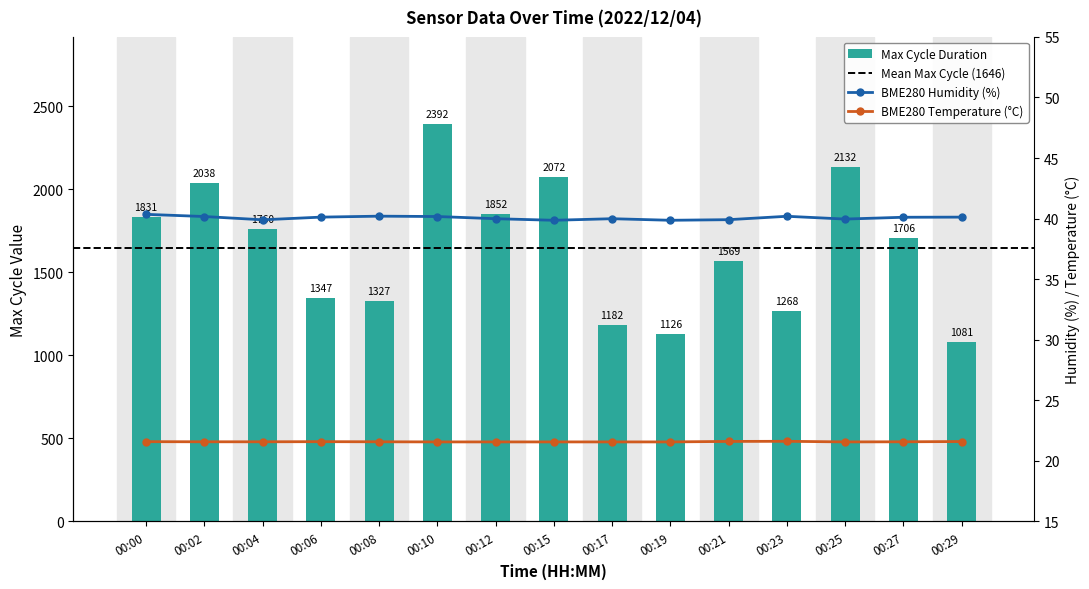

What is the value of the BME280_temperature bar at the 6th from the left?

21.6